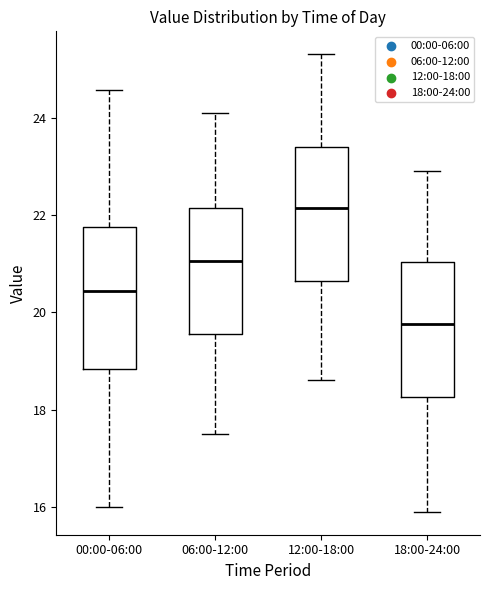

Where does the upper whisker of the box for 18:00-24:00 end on the y-axis? The values are not printed on the chart, so give them approximately, as read against the axis.

23.0